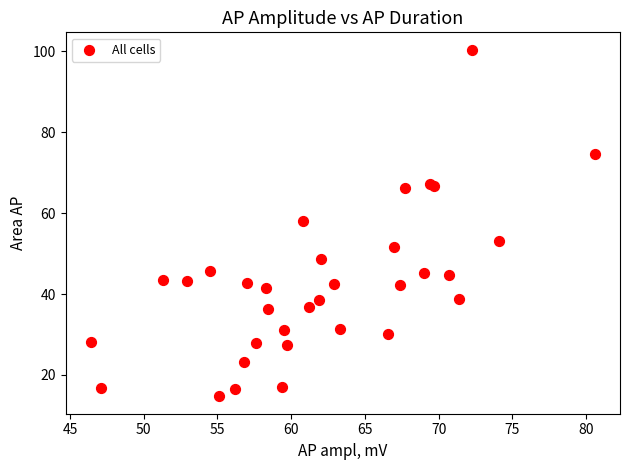

What Y value in the scatter plot is closest to 57?

58.1